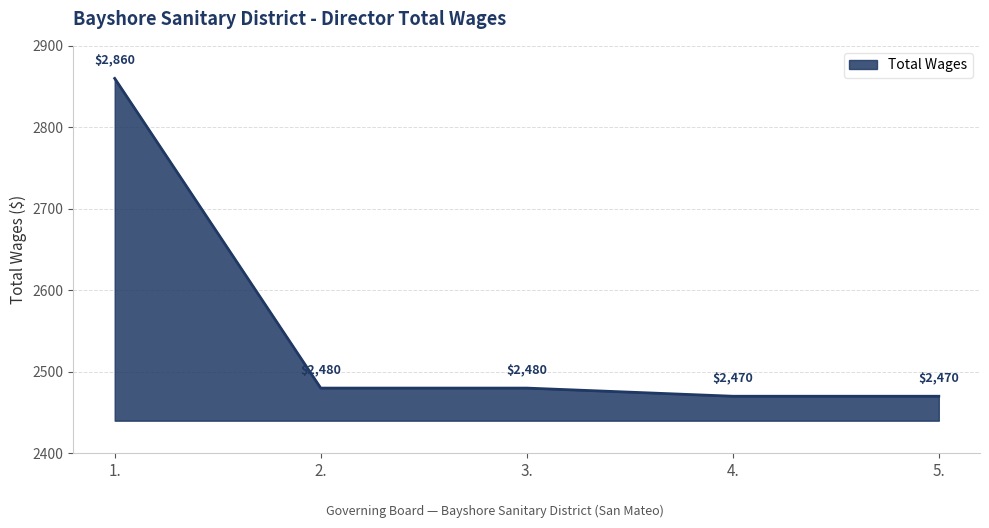

What is the smallest value displayed?

2470